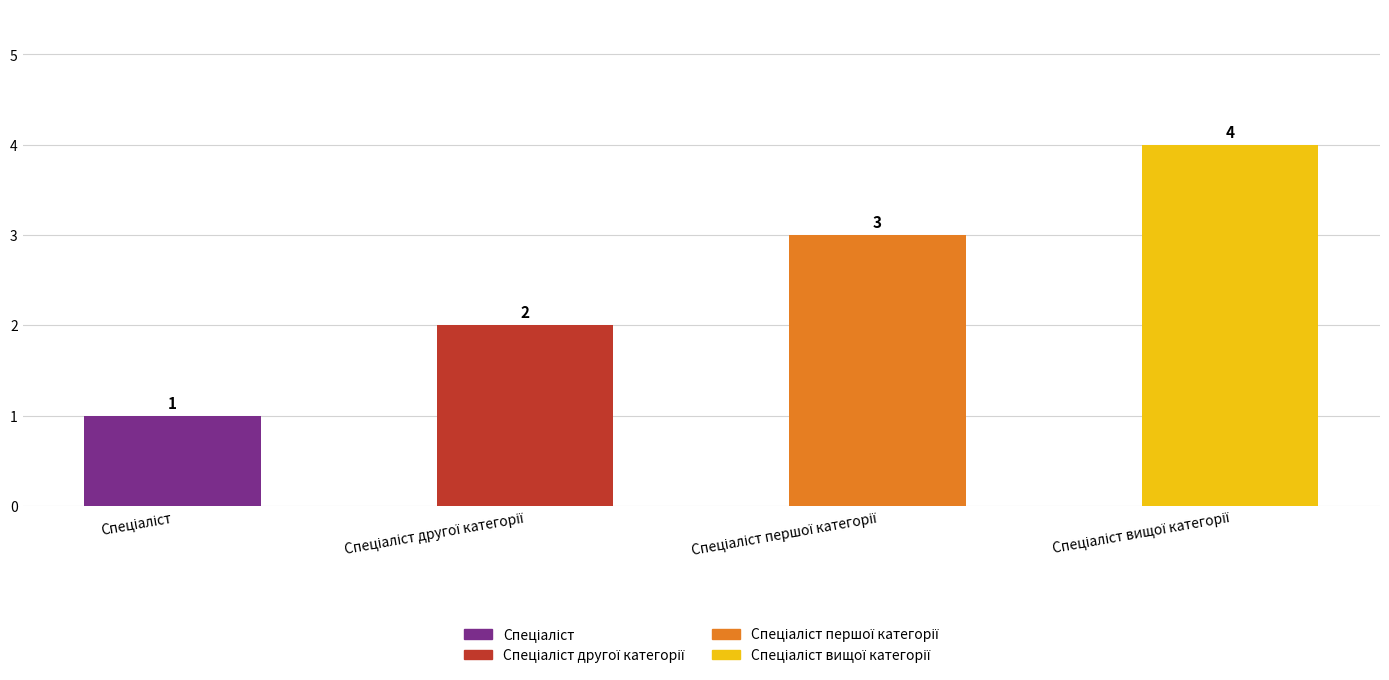

What is the greatest value displayed?

4